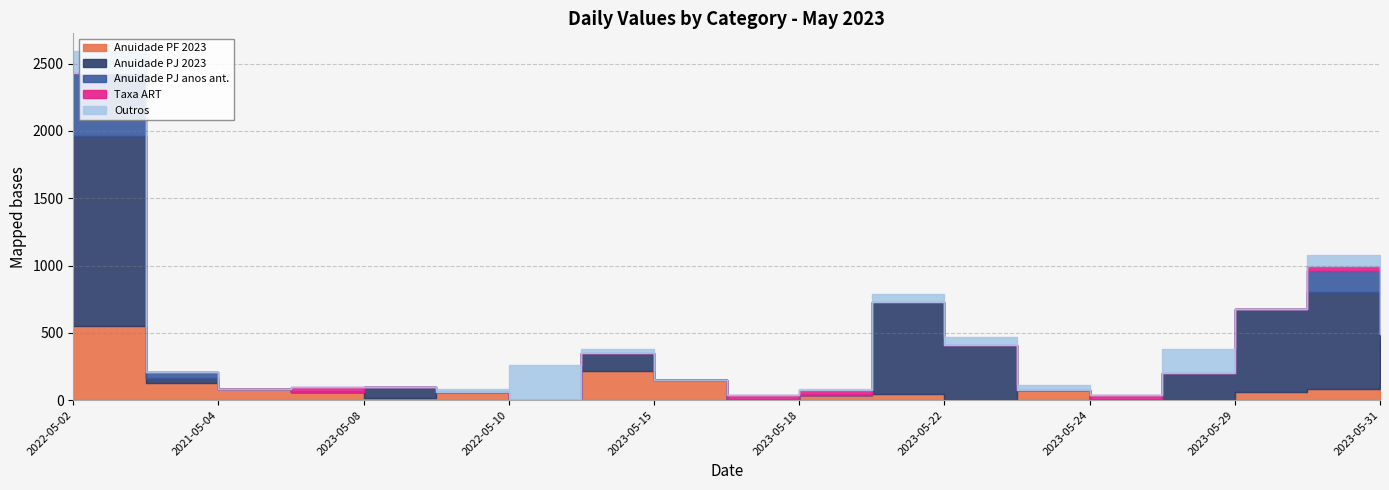

Where does the Anuidade PF 2023 series first go above 58?

2022-05-02